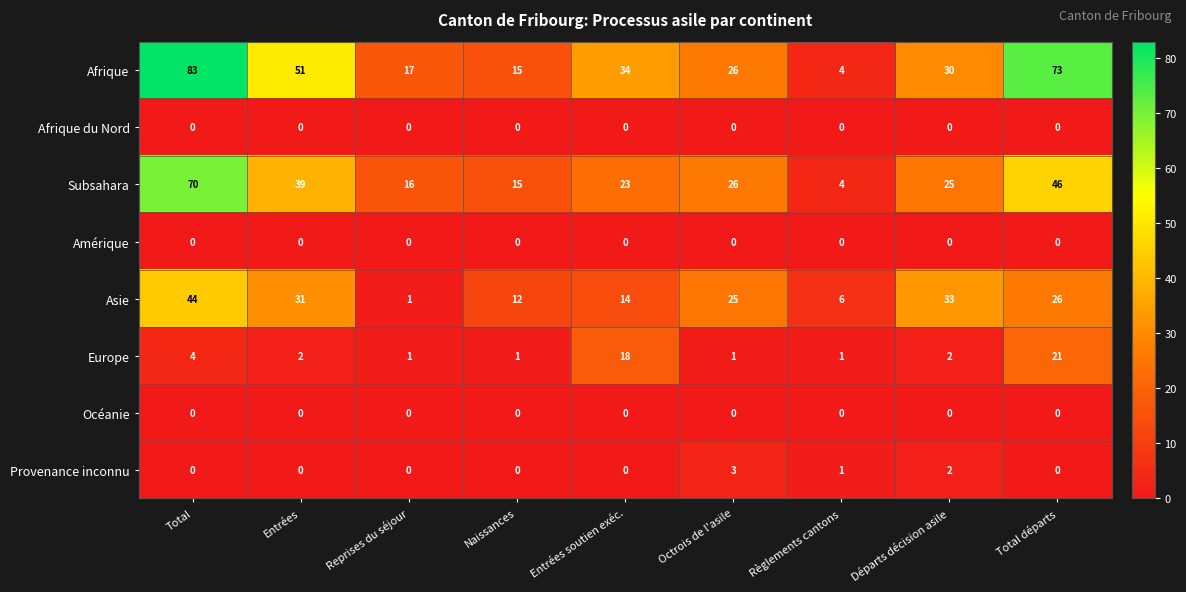

The Provenance inconnu series shows 3 at Octrois de l'asile. True or false?

True